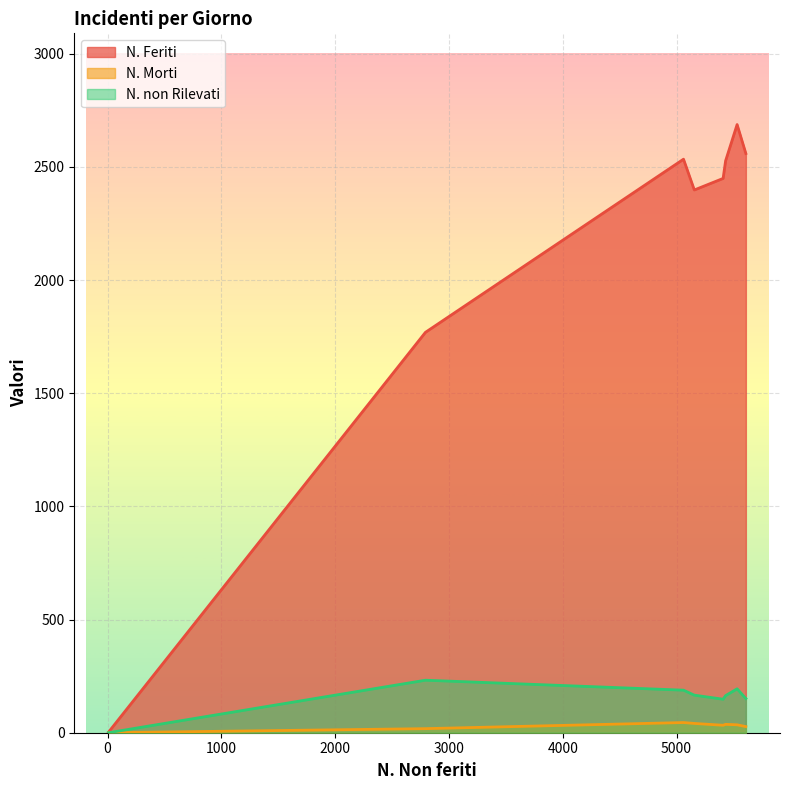

What is the average value of the N. Morti series?

30